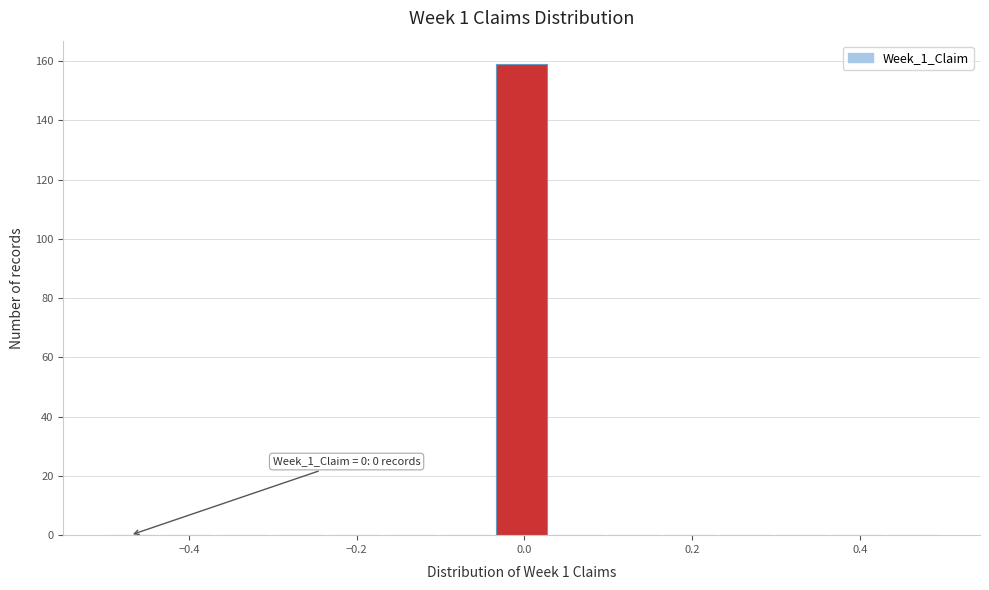

Read against the x-axis, roughly where is the centre of the tallest bar?

0.00